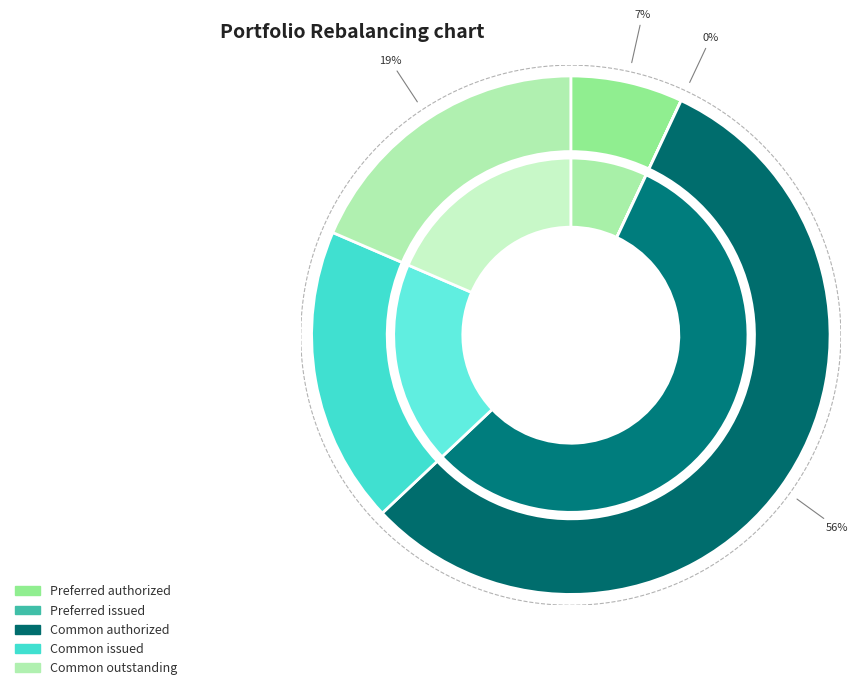

How many slices are in this pie chart?

5